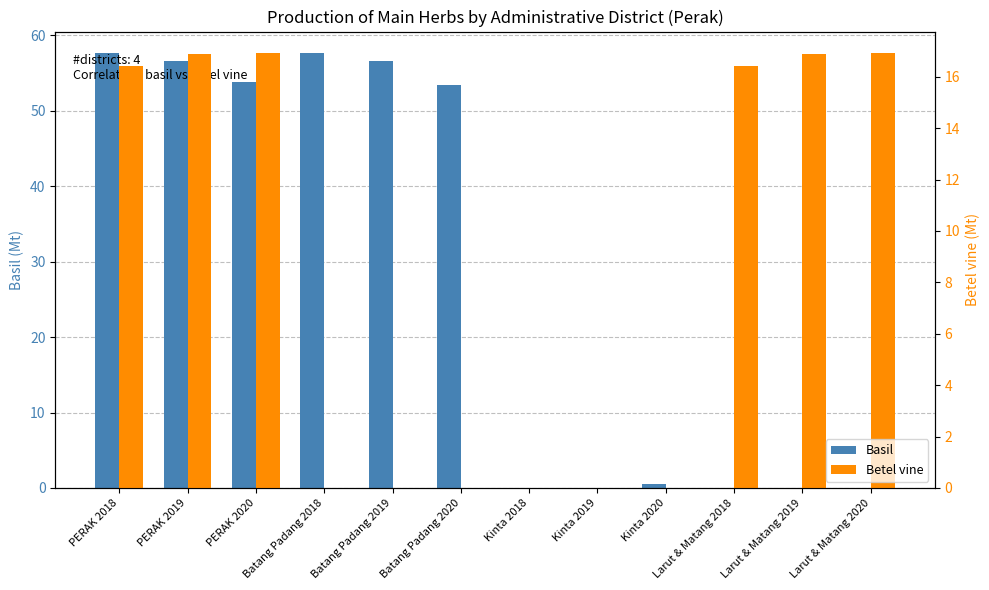

What are all the series names shown in the legend?

Basil, Betel vine